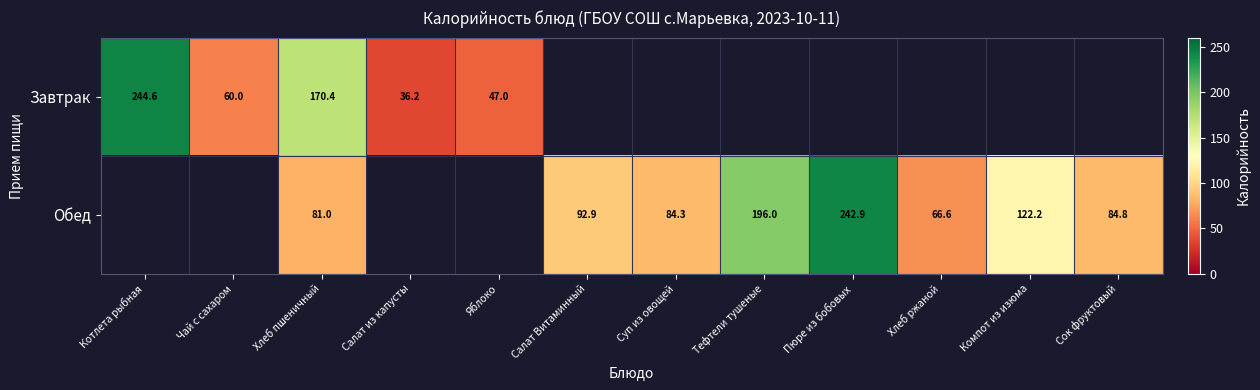

Rank the series at Тефтели тушеные from lowest to highest value.

Завтрак, Обед